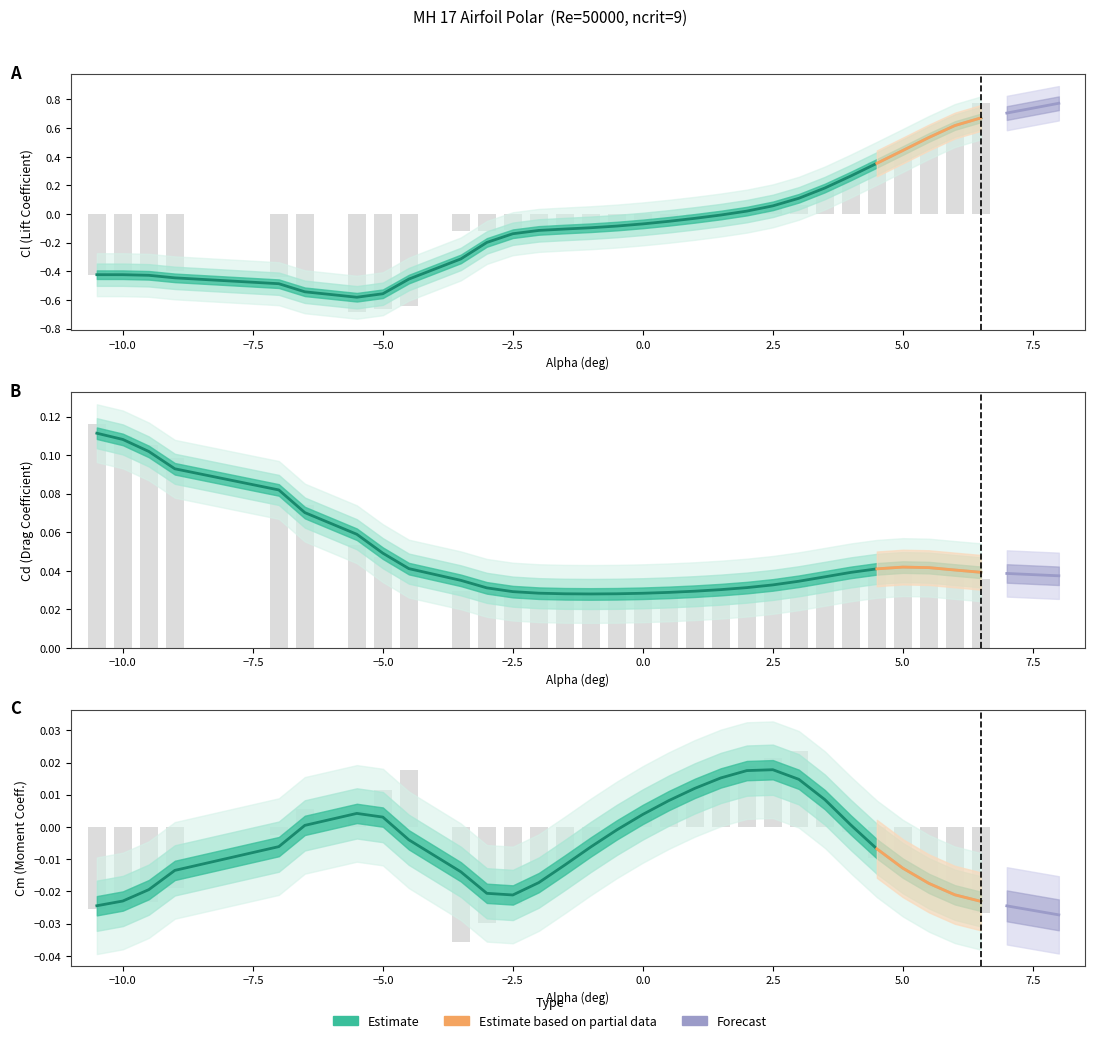

How many data points does each series have?

30